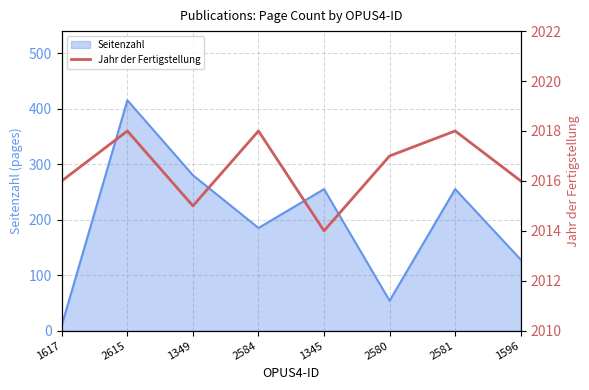

The Seitenzahl series shows 19 at 2580. True or false?

False